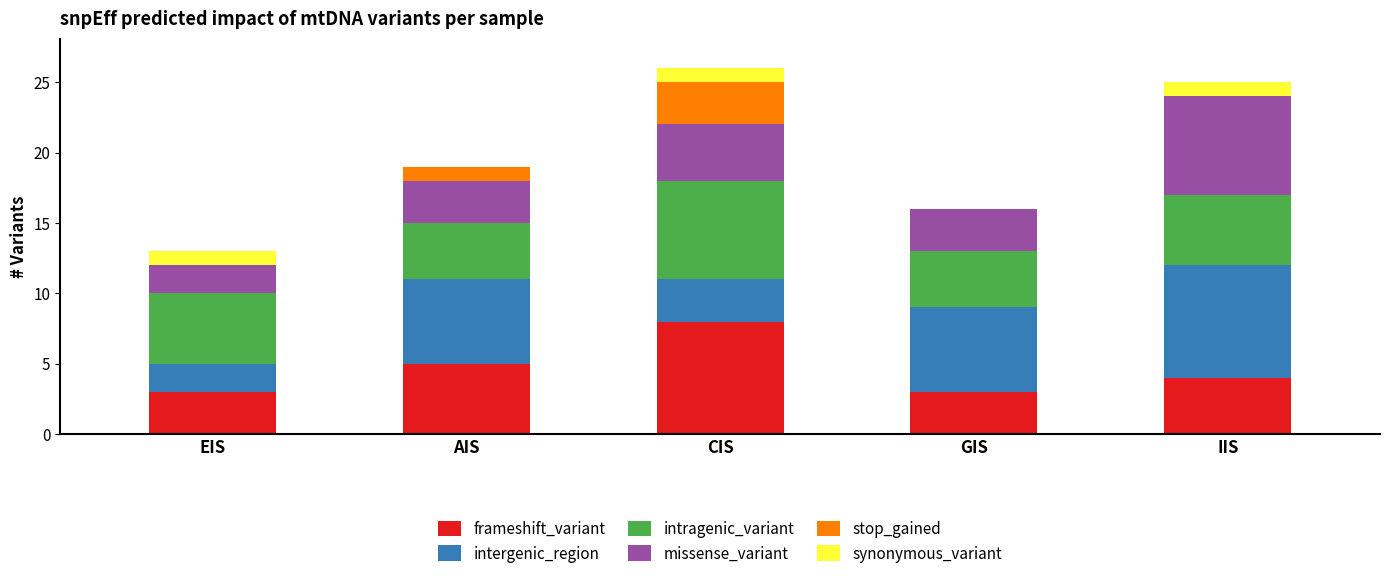

What is the total value across all series at IIS?

25